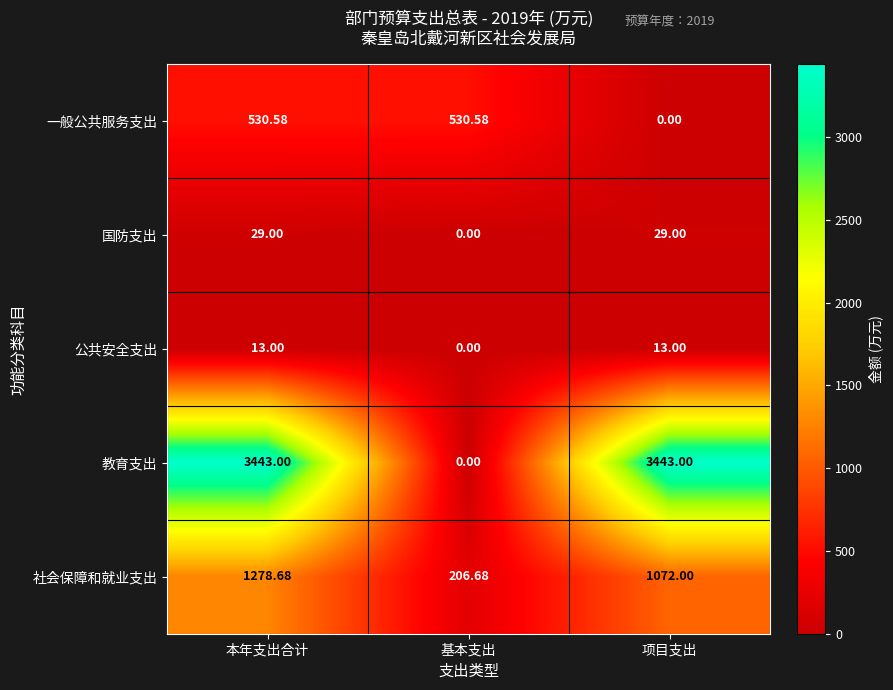

Which series has the largest range (max minus min)?

教育支出